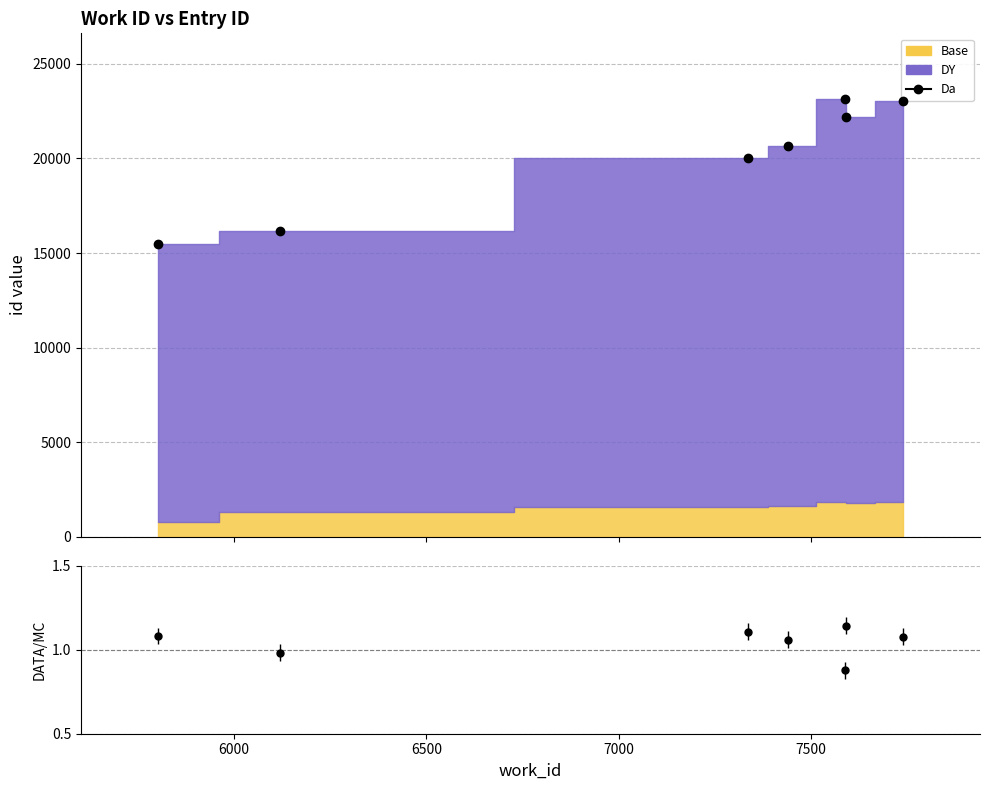

At which category does the data reach its first local peak?

7591